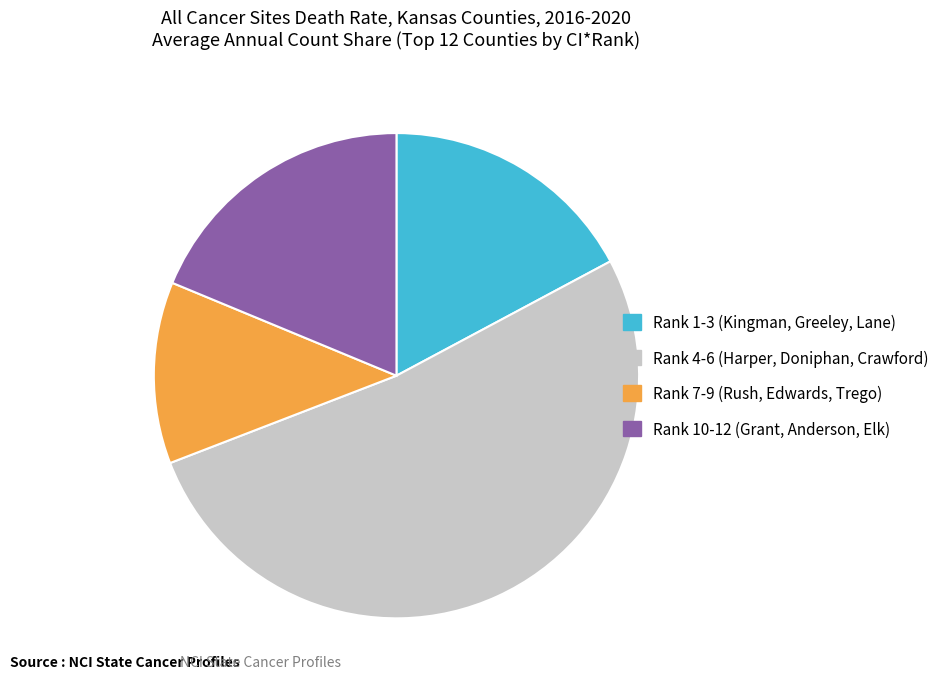

Which category has the biggest portion of the pie?

Rank 4-6 (Harper, Doniphan, Crawford)